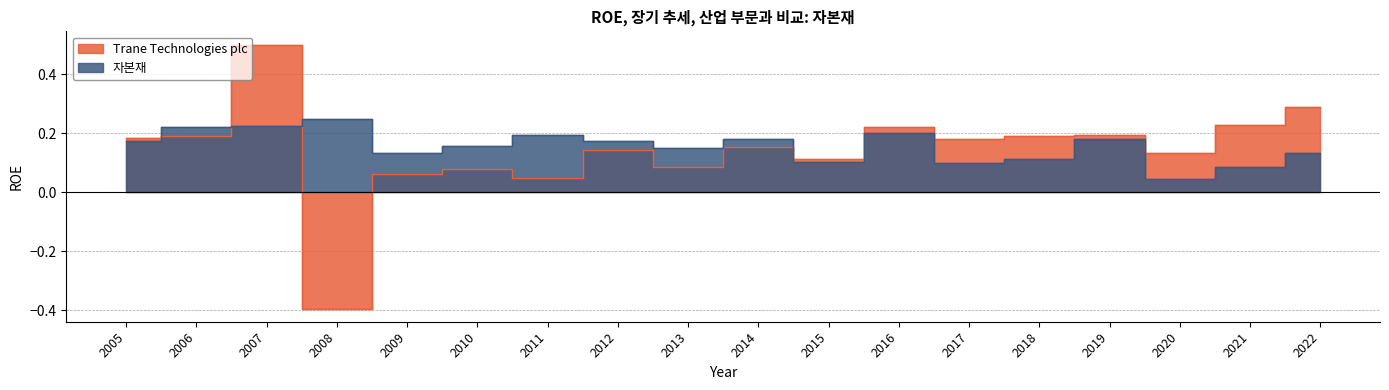

What is the sum of all Trane Technologies plc values?

2.6